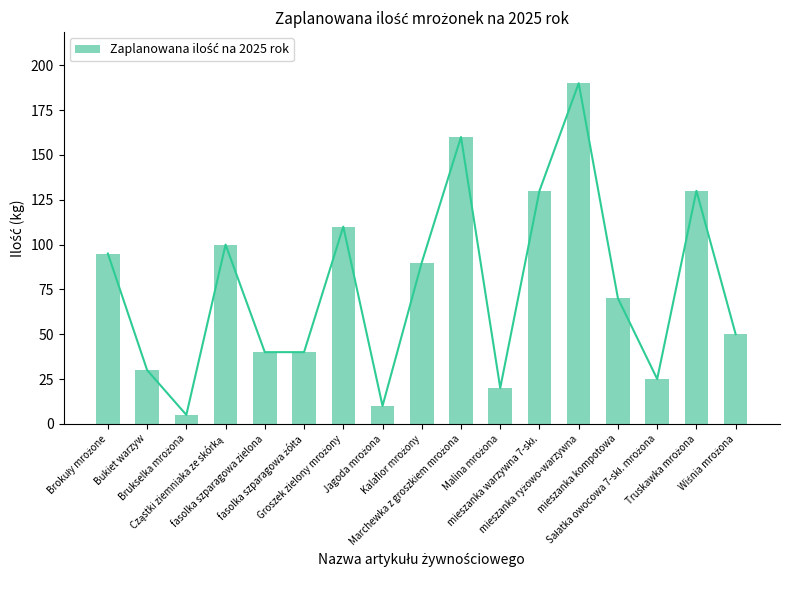

Where does the data first go above 70?

Brokuły mrożone